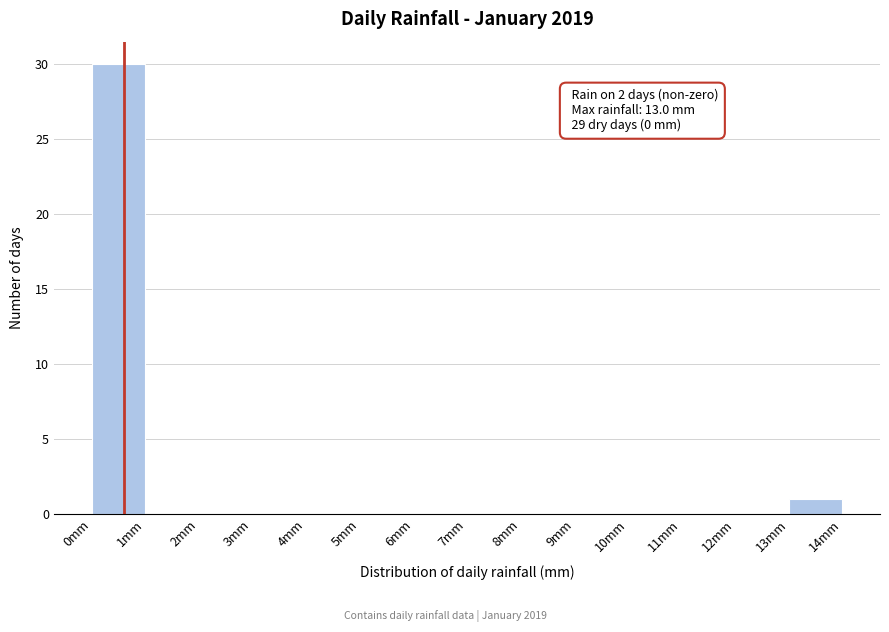

Over which range of the x-axis is the bar tallest?

0 to 1